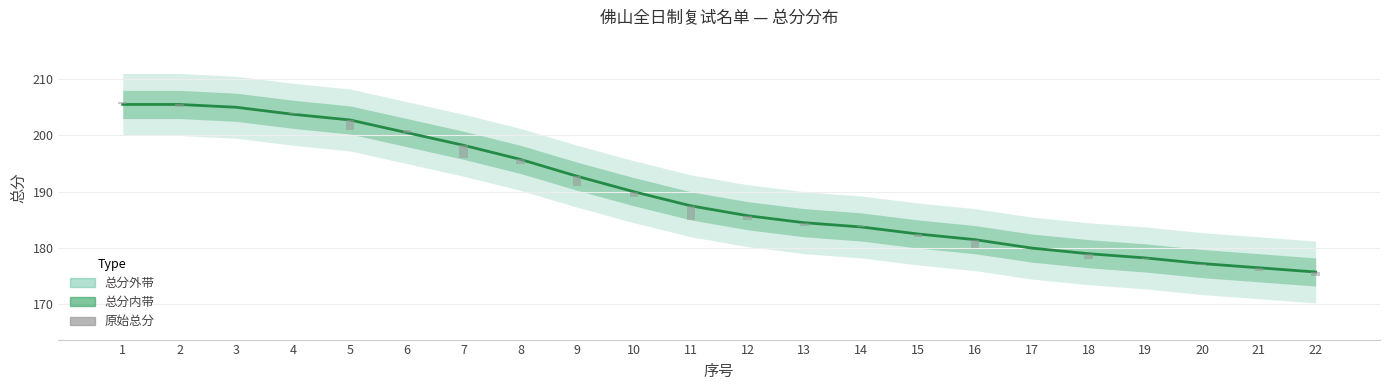

What is the greatest value displayed?

205.5